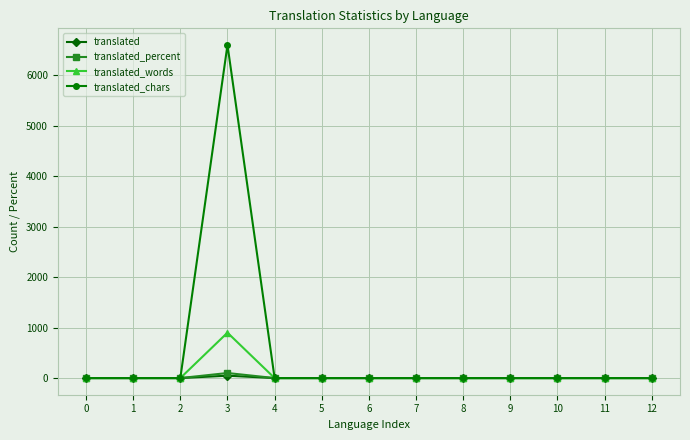

What is the highest value of the translated_words series?

899